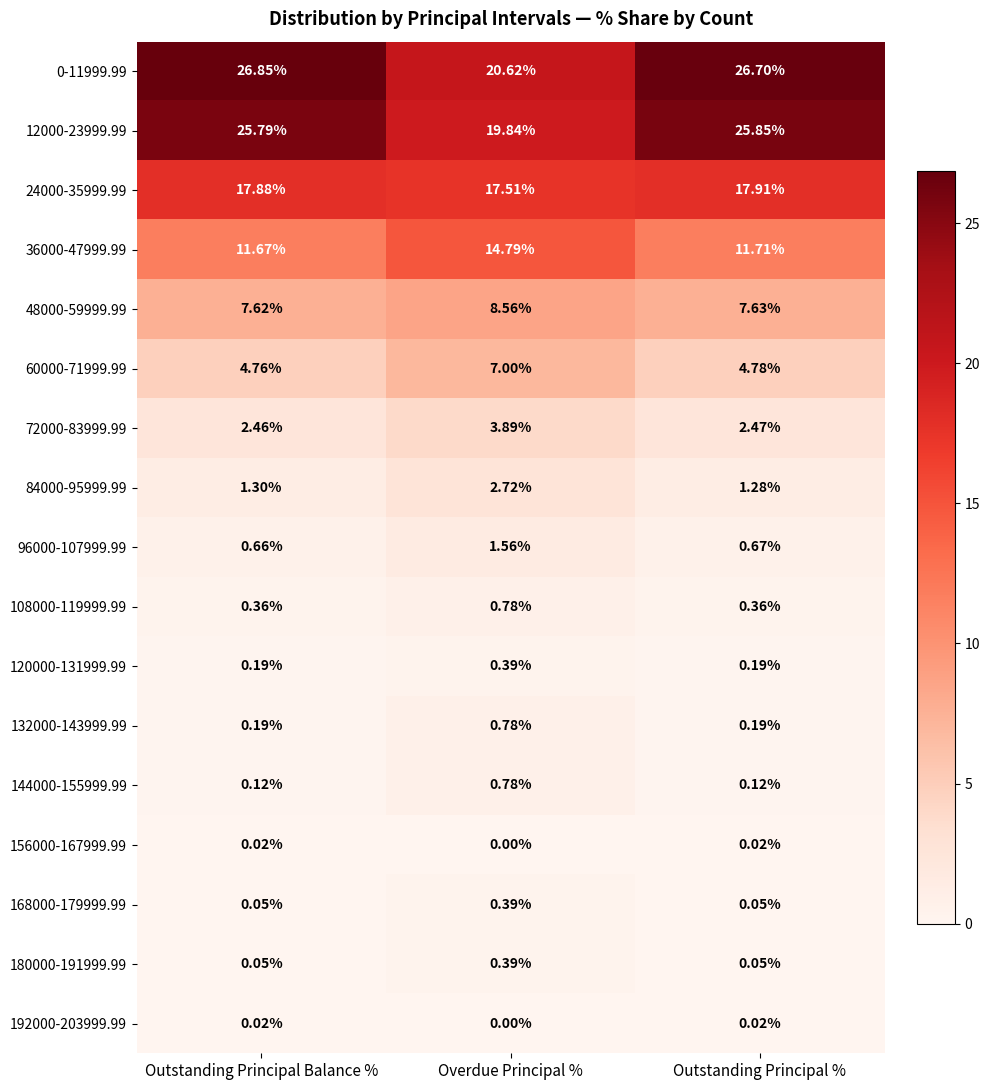

At which label is 0-11999.99 closest to 23?

Overdue Principal %